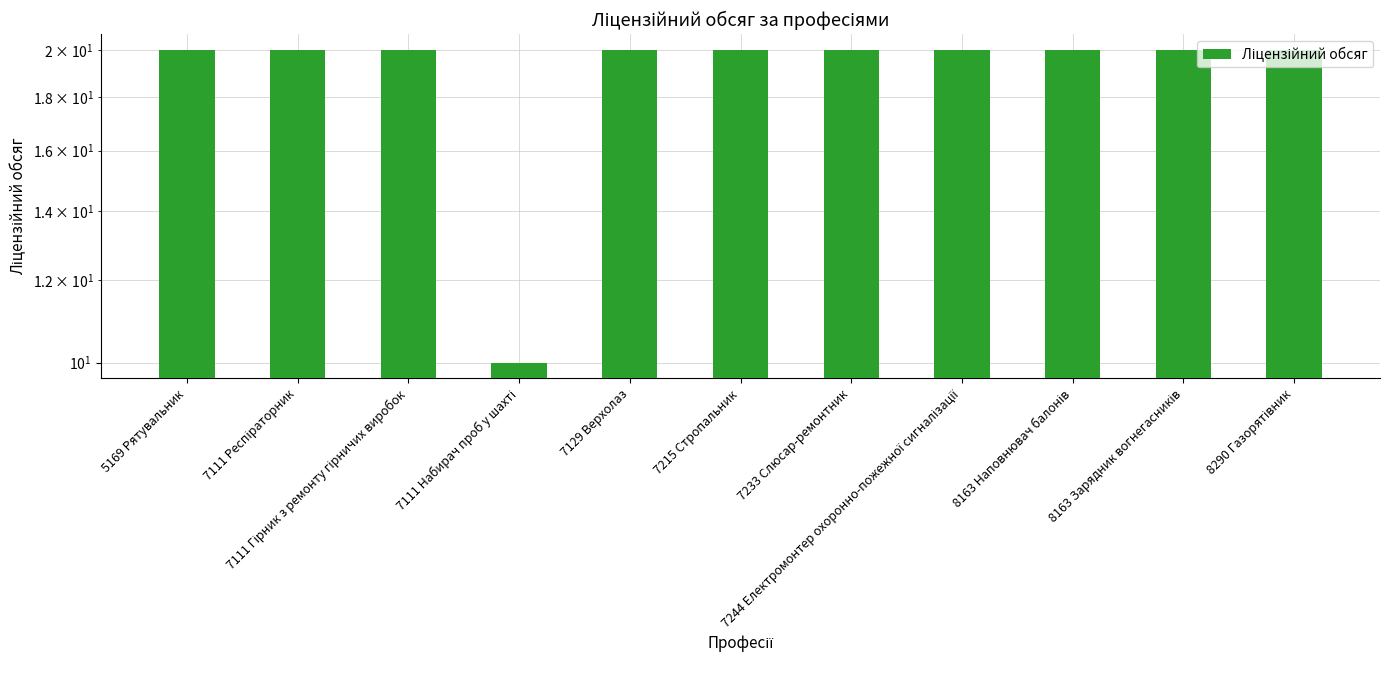

What is the difference between the maximum and minimum values?

10